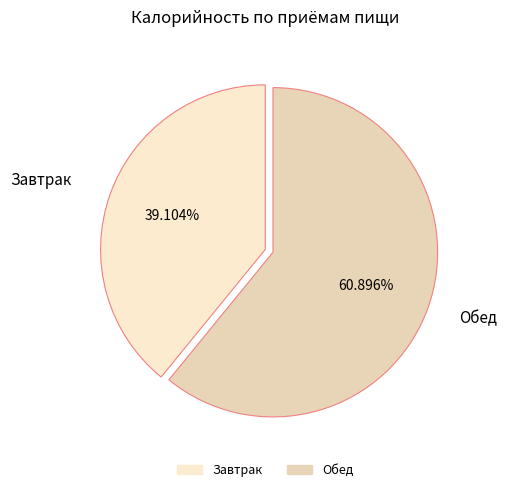

To the nearest percent, what percentage of the pie is Обед?

61%